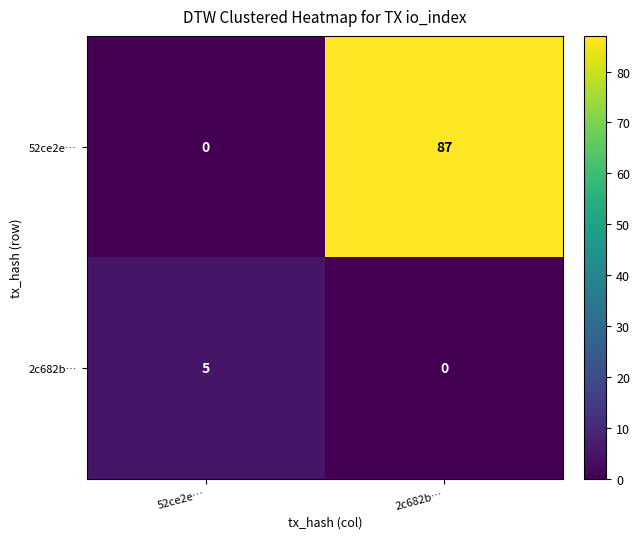

What is the difference between the 52ce2e… values at 52ce2e… and 2c682b…?

87